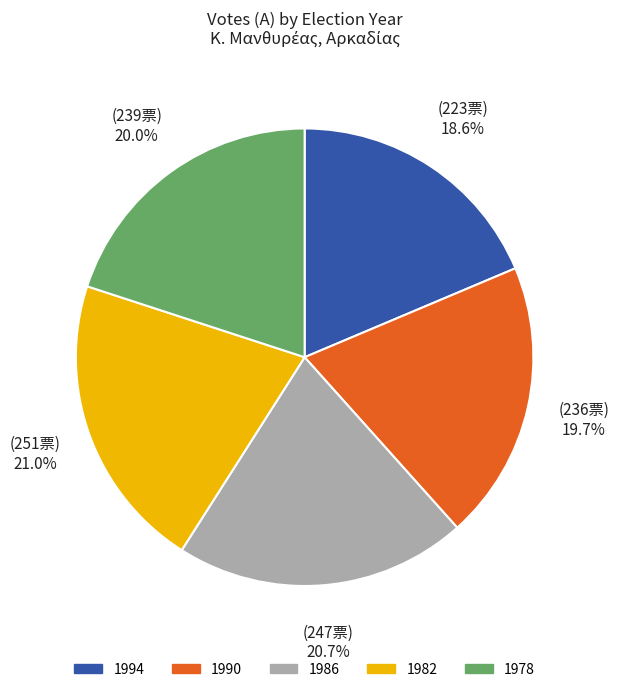

Is there any slice that represents more than half of the pie?

No